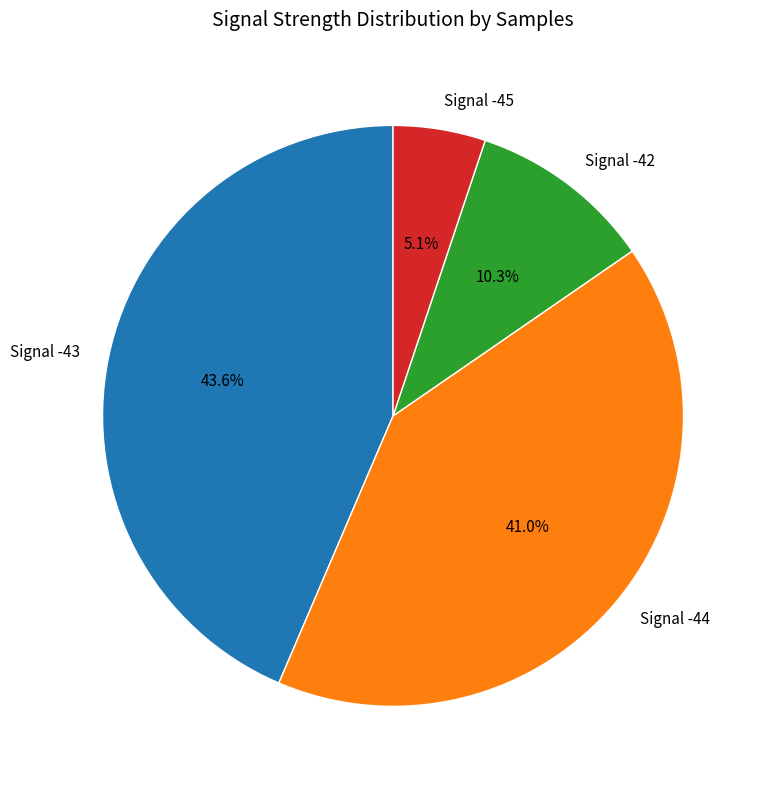

Between Signal -44 and Signal -45, which is larger?

Signal -44